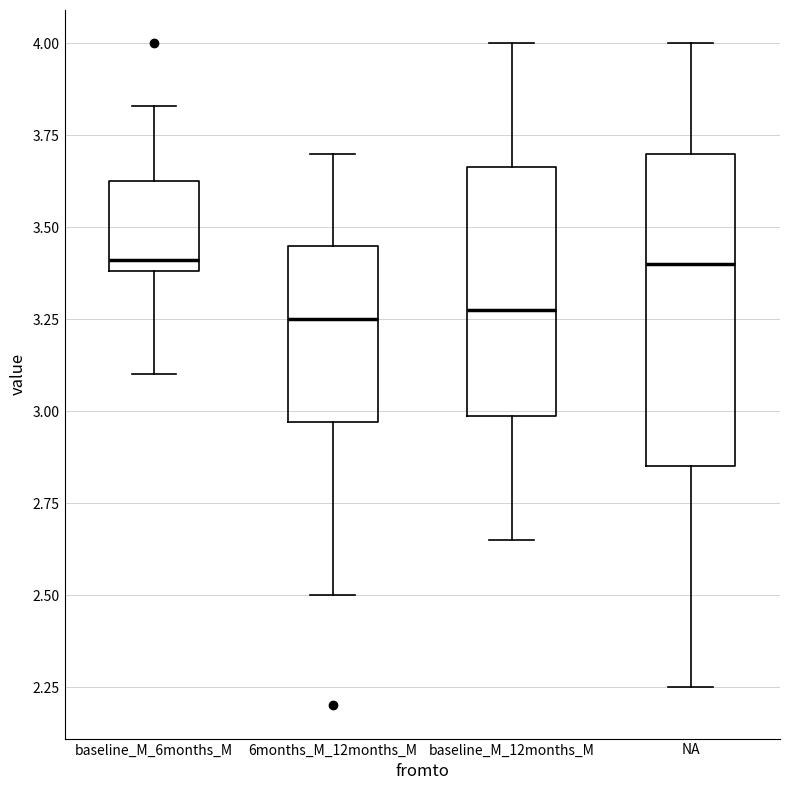

Where does the upper whisker of the box for 6months_M_12months_M end on the y-axis? The values are not printed on the chart, so give them approximately, as read against the axis.

3.70